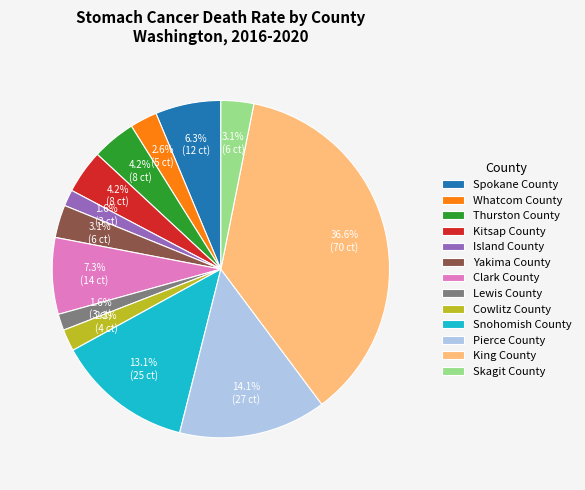

Which category has the biggest portion of the pie?

King County